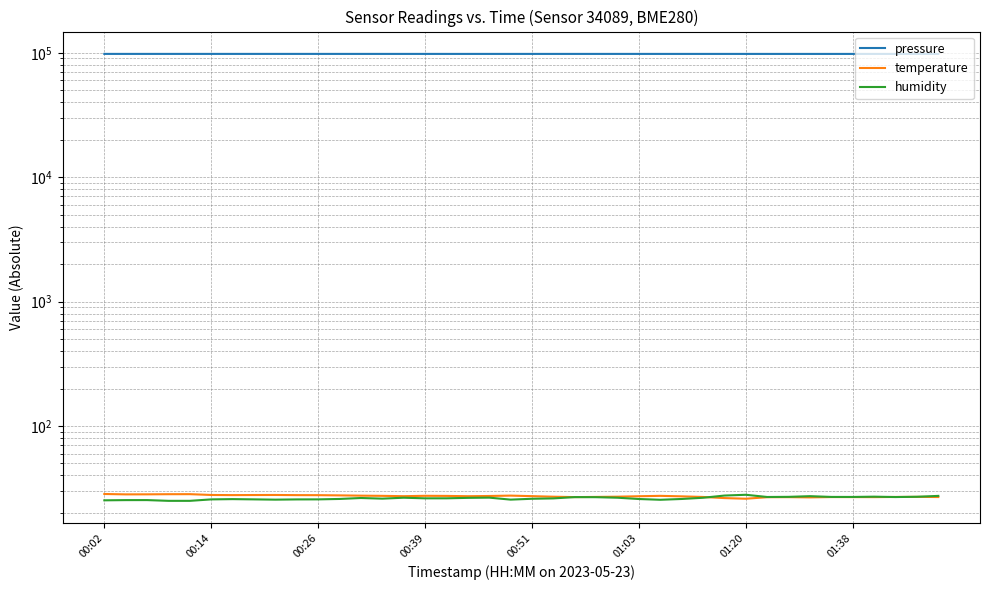

How many interior local peaks does the humidity series have?

9